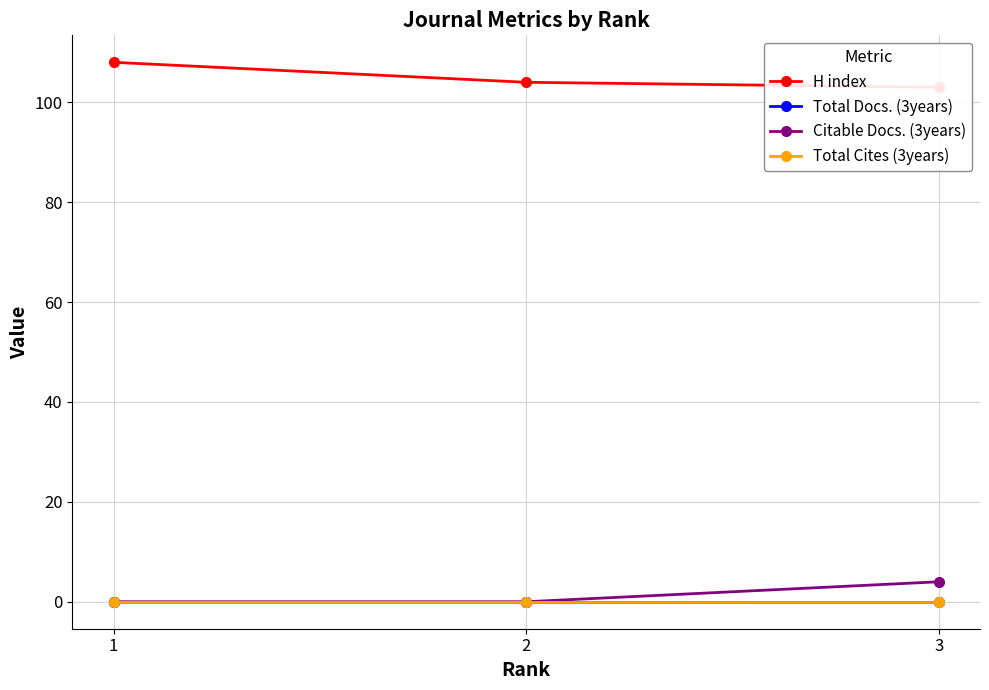

True or false: H index has a value of 108 at 1.

True